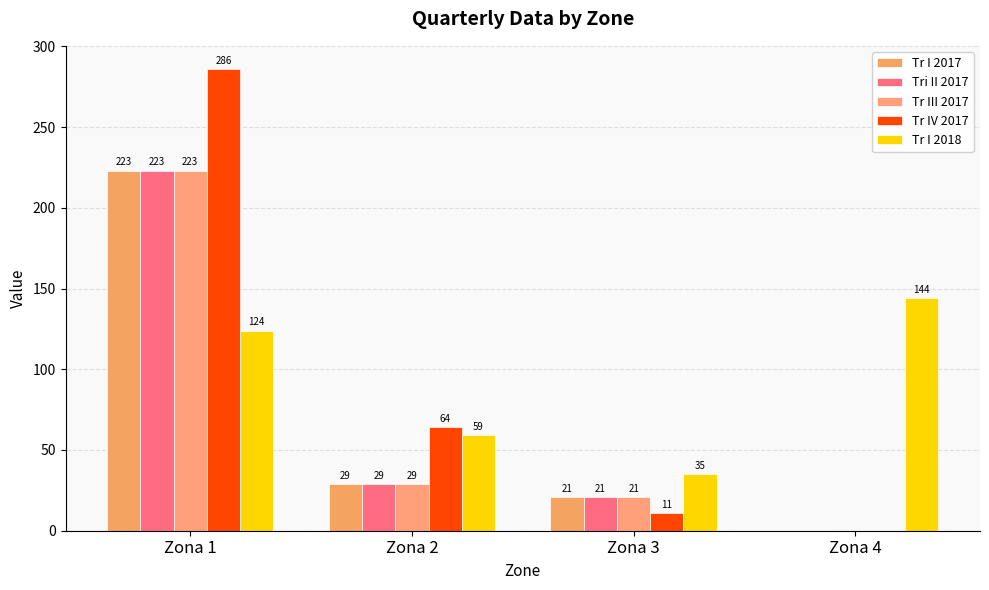

Is it true that Tr III 2017 equals -119 at Zona 4?

False